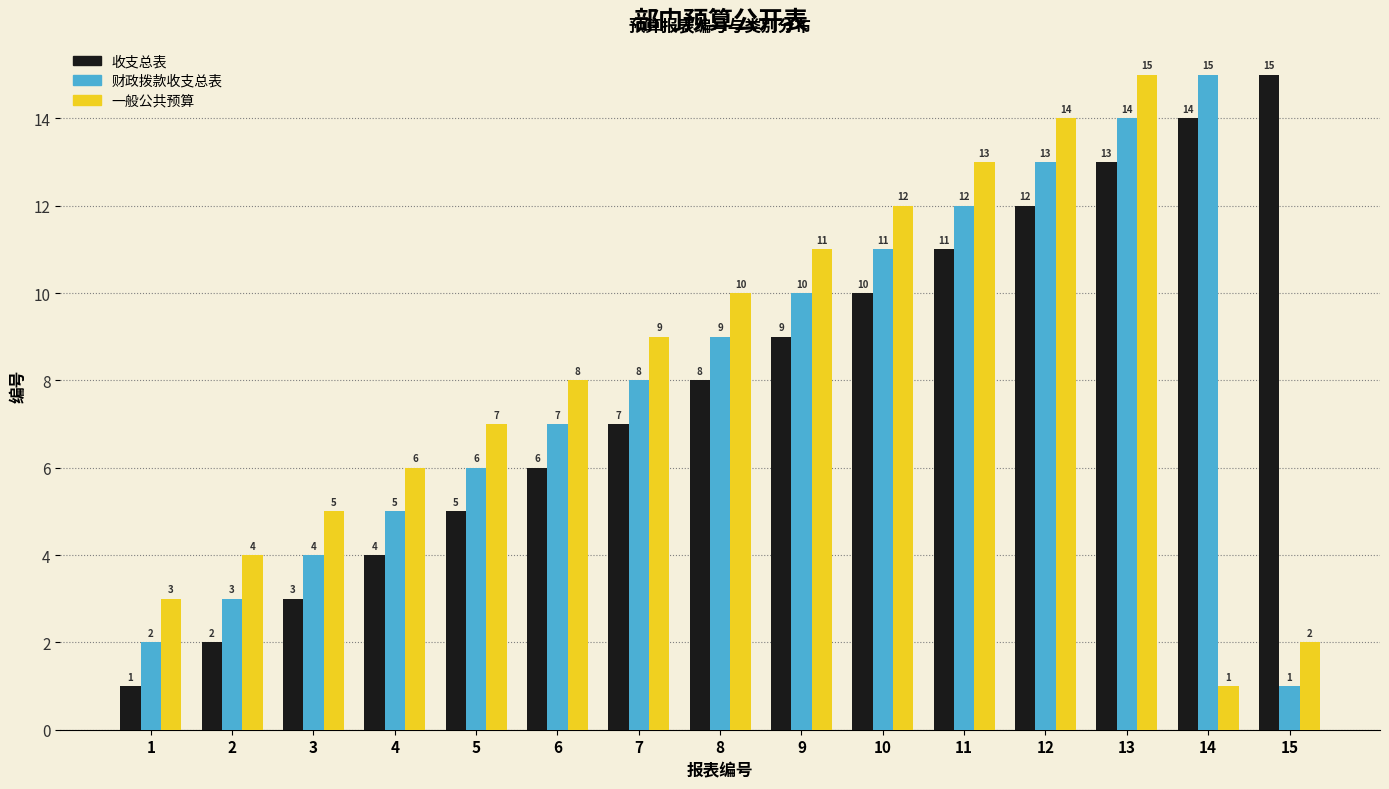

Reading left to right, list all the values displayed in this chart.

收支总表: 1=1	2=2	3=3	4=4	5=5	6=6	7=7	8=8	9=9	10=10	11=11	12=12	13=13	14=14	15=15
财政拨款收支总表: 1=2	2=3	3=4	4=5	5=6	6=7	7=8	8=9	9=10	10=11	11=12	12=13	13=14	14=15	15=1
一般公共预算: 1=3	2=4	3=5	4=6	5=7	6=8	7=9	8=10	9=11	10=12	11=13	12=14	13=15	14=1	15=2